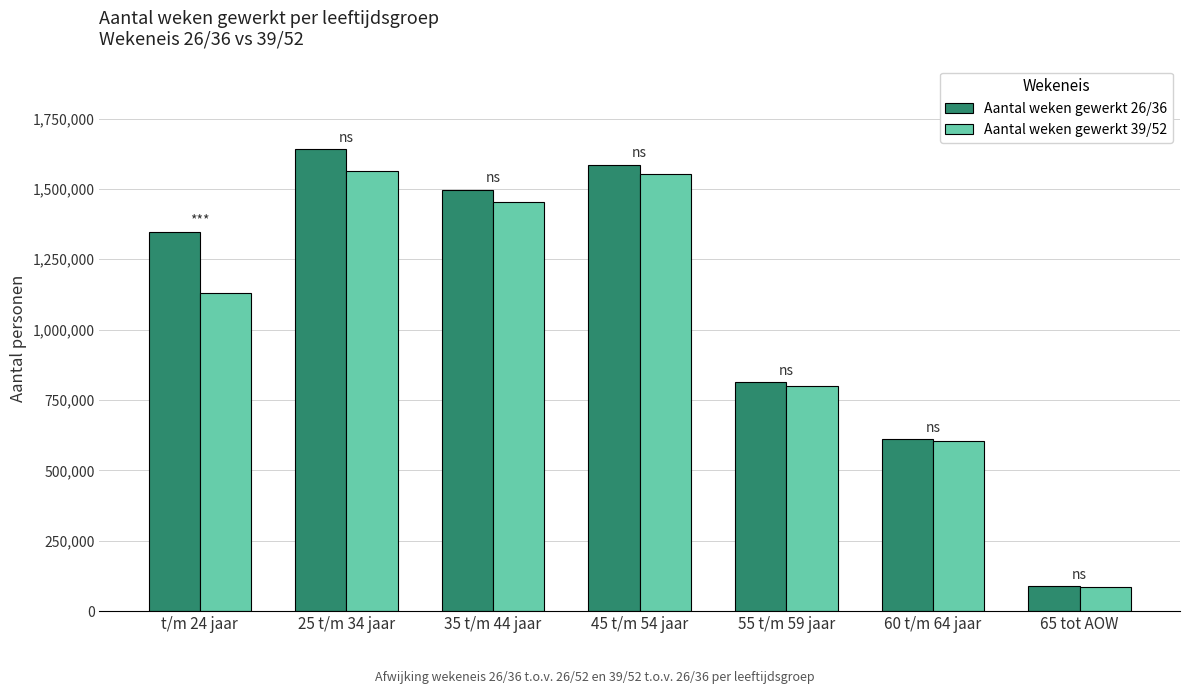

At which label does Aantal weken gewerkt 26/36 reach its minimum?

65 tot AOW